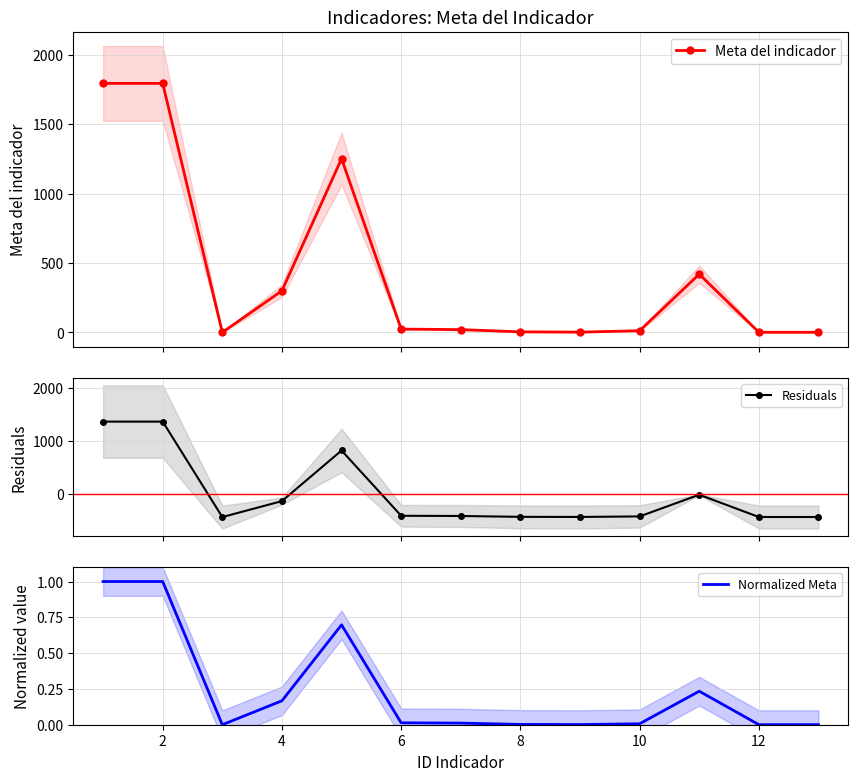

What is the maximum value for Meta del indicador?

1795